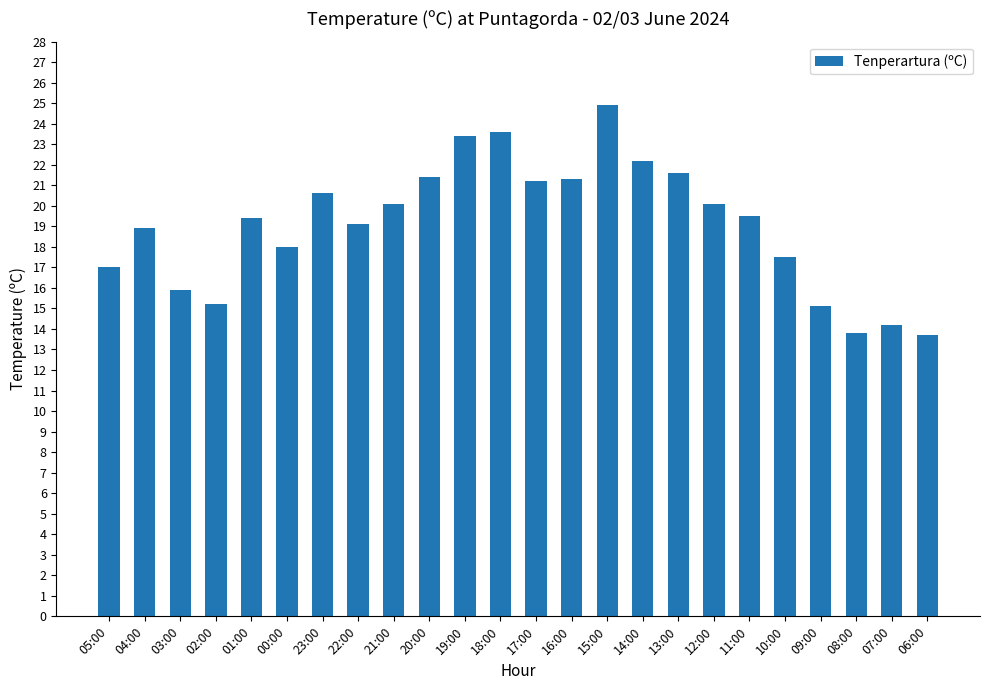

What is the greatest value displayed?

24.9